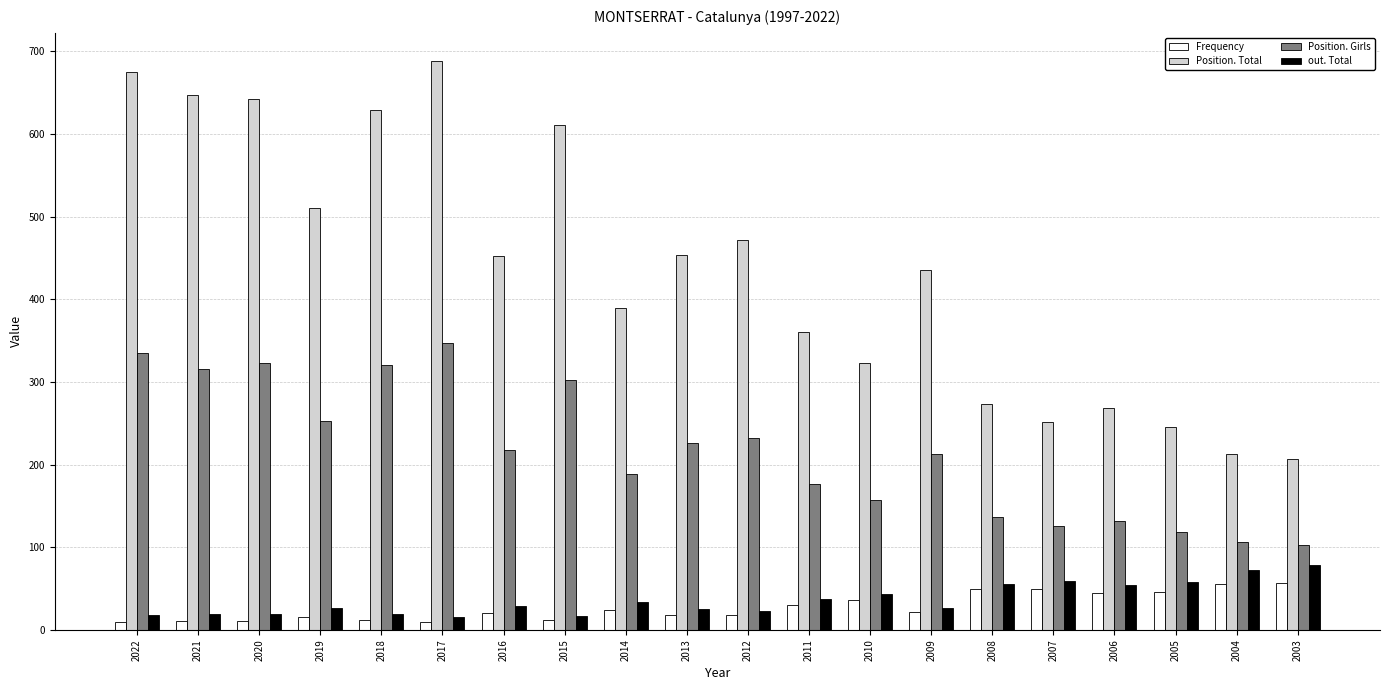

What is the value of the out. Total bar at the 6th from the left?

15